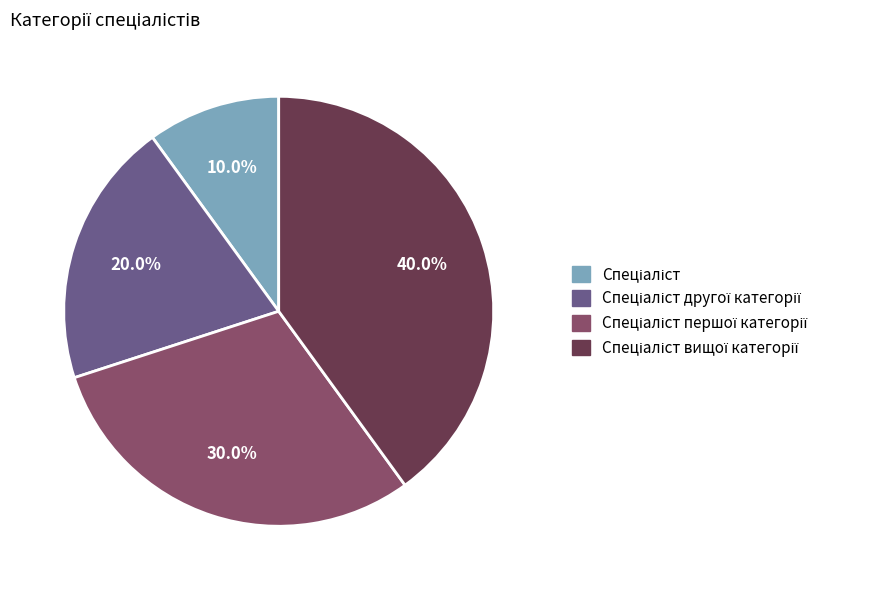

Is there a majority slice in this chart?

No